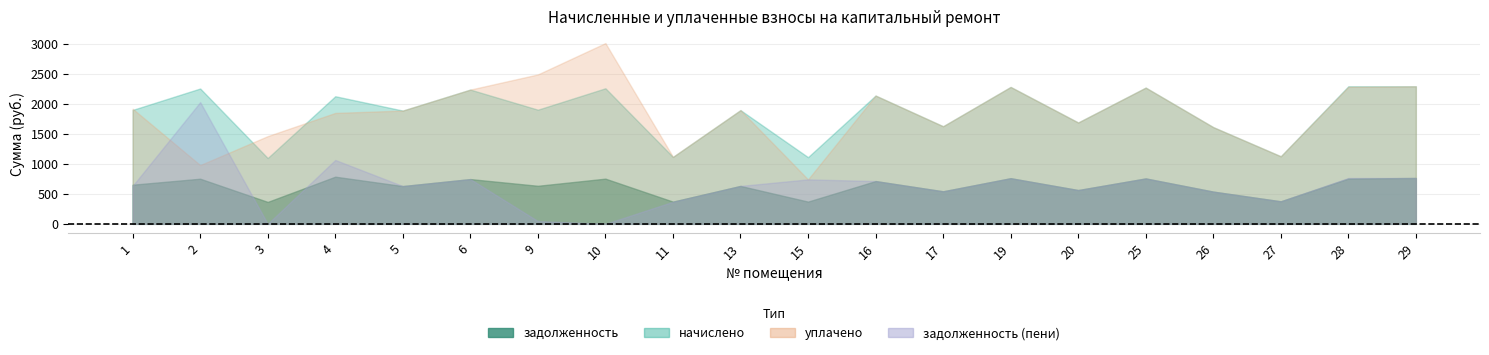

What is the difference between the начислено values at 25 and 19?

11.1